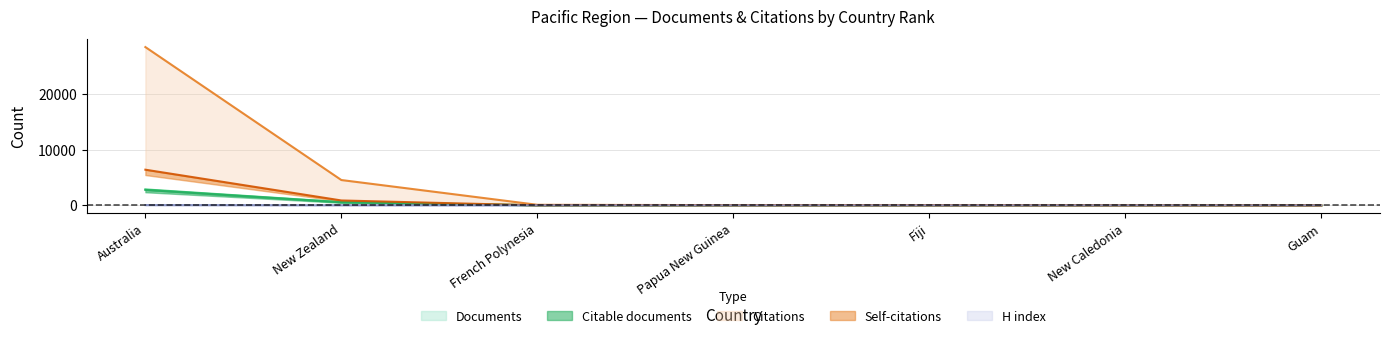

Between New Zealand and Papua New Guinea, which series saw the biggest shift?

Citations